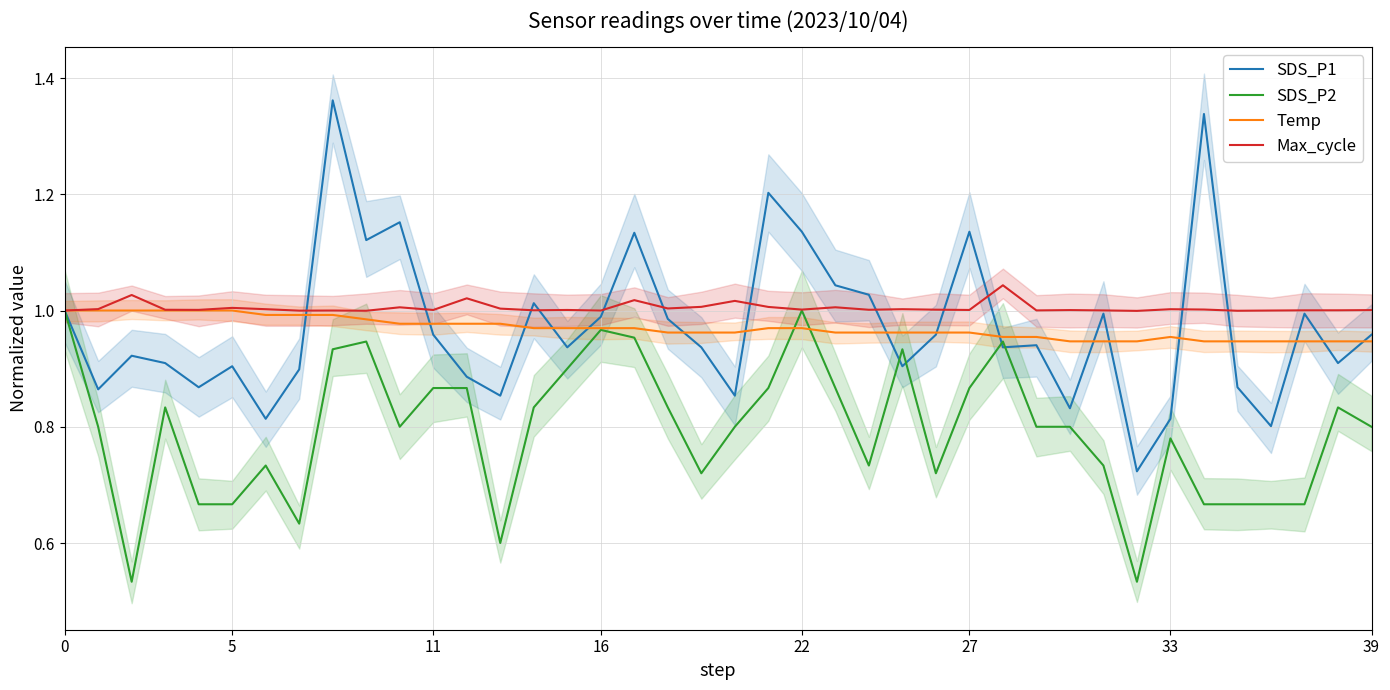

Is it true that Max_cycle equals 0.5 at 11?

False